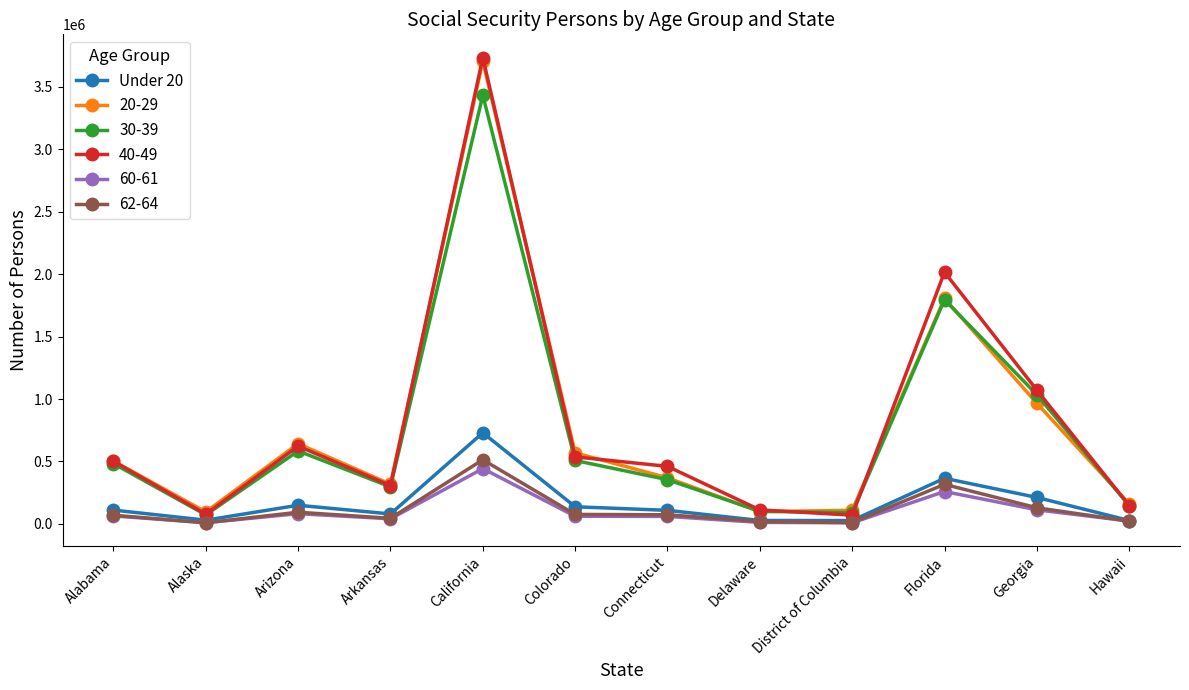

Which series has the widest spread of values?

40-49